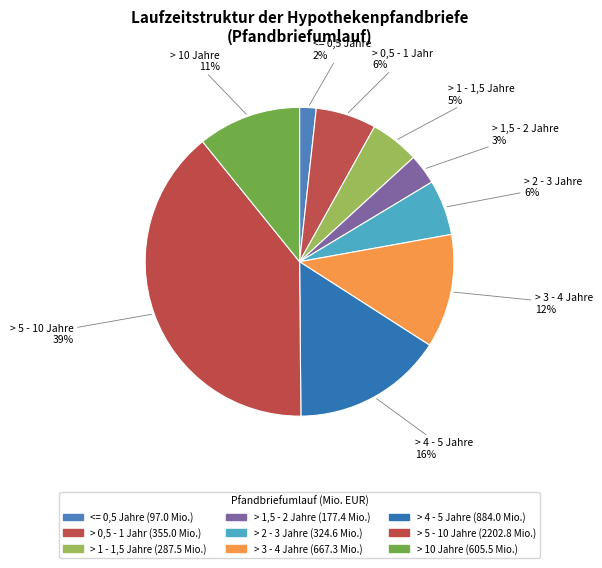

True or false: > 5 - 10 Jahre accounts for 32% of the total.

False